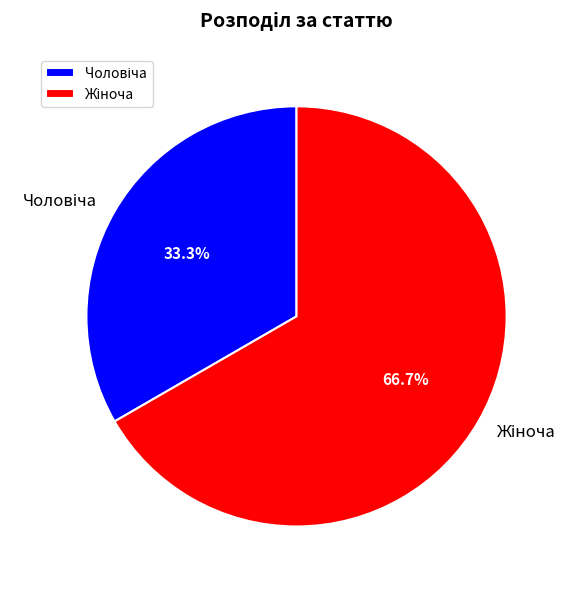

Does any single category account for the majority?

Yes